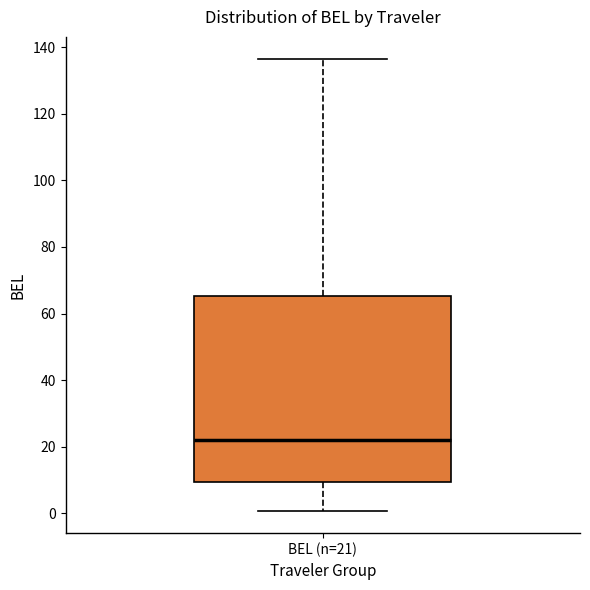

Read this box plot against the y-axis: the position of the median line, the range covered by the box, and the ends of both whiskers. The values are not printed on the chart, so give them approximately, as read against the axis.

median 22, box 10 to 66, whiskers 0 to 136